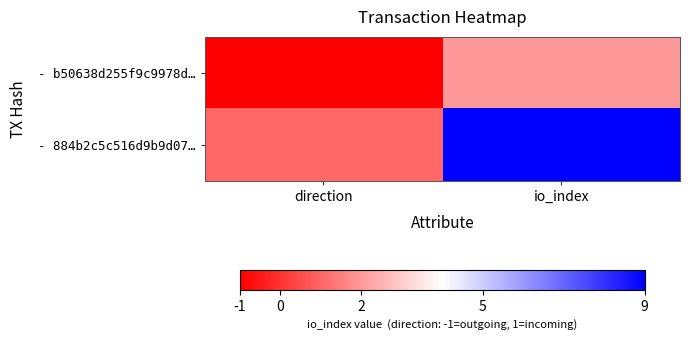

At which category is the sum across all series the highest?

io_index